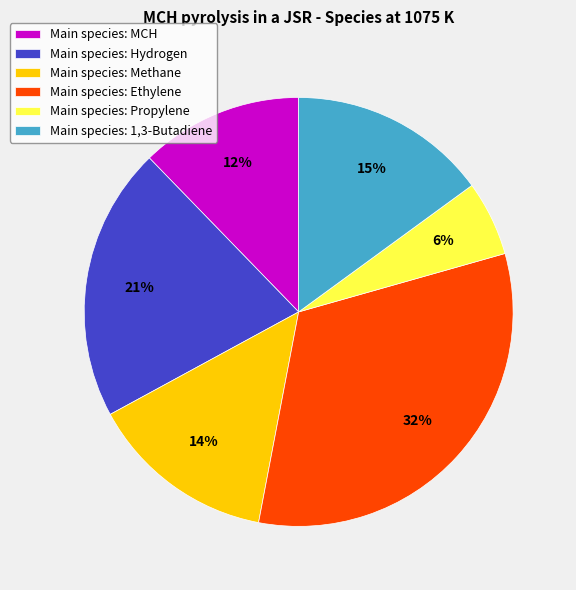

To the nearest percent, what is the average slice percentage?

17%